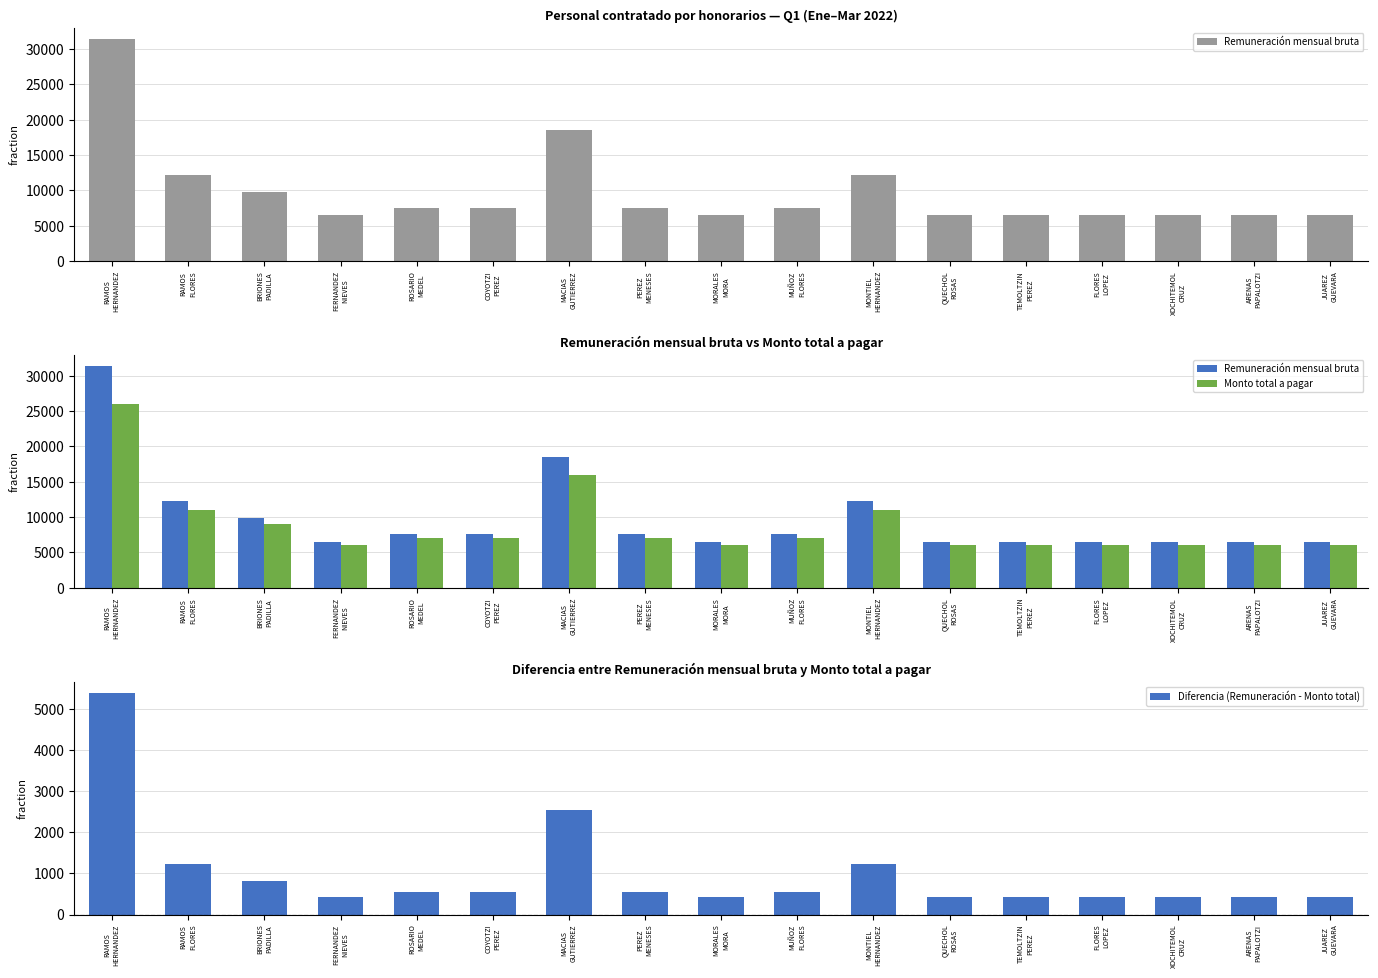

What is the value of the Monto total a pagar bar at the 7th from the left?

16007.0